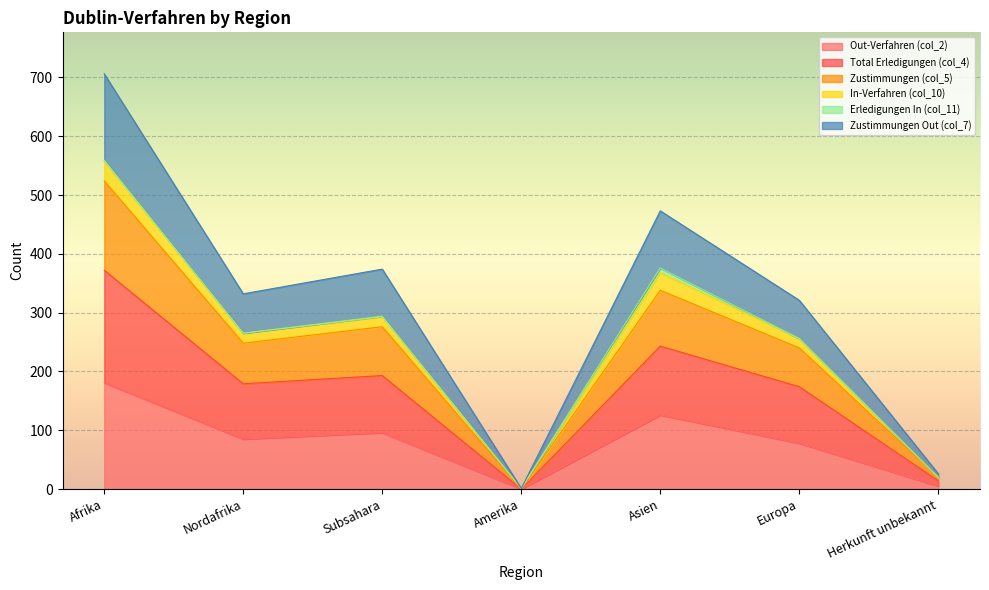

True or false: Out-Verfahren (col_2) has a value of 114 at Nordafrika.

False